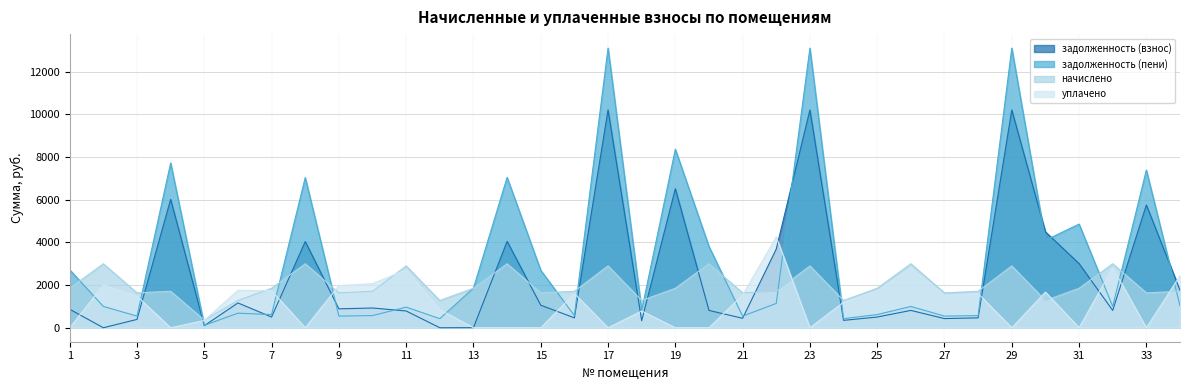

How many lines are shown in the chart?

4